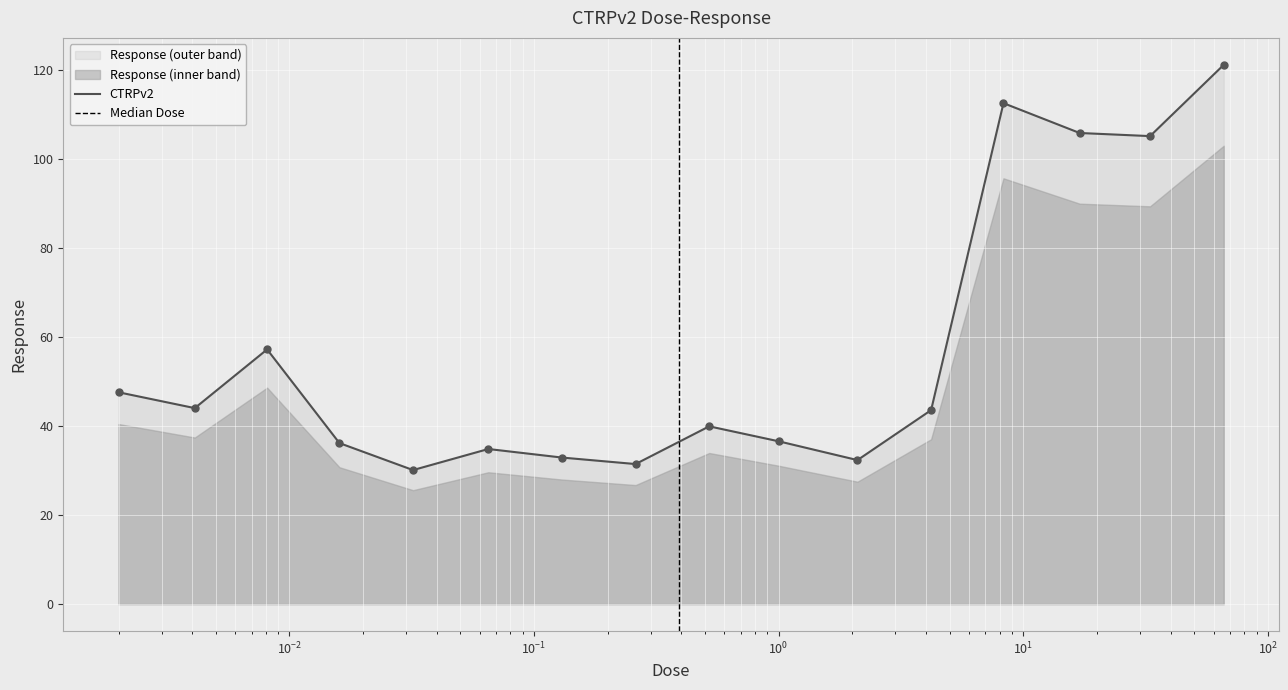

Which has a higher value, 66.0 or 0.002?

66.0